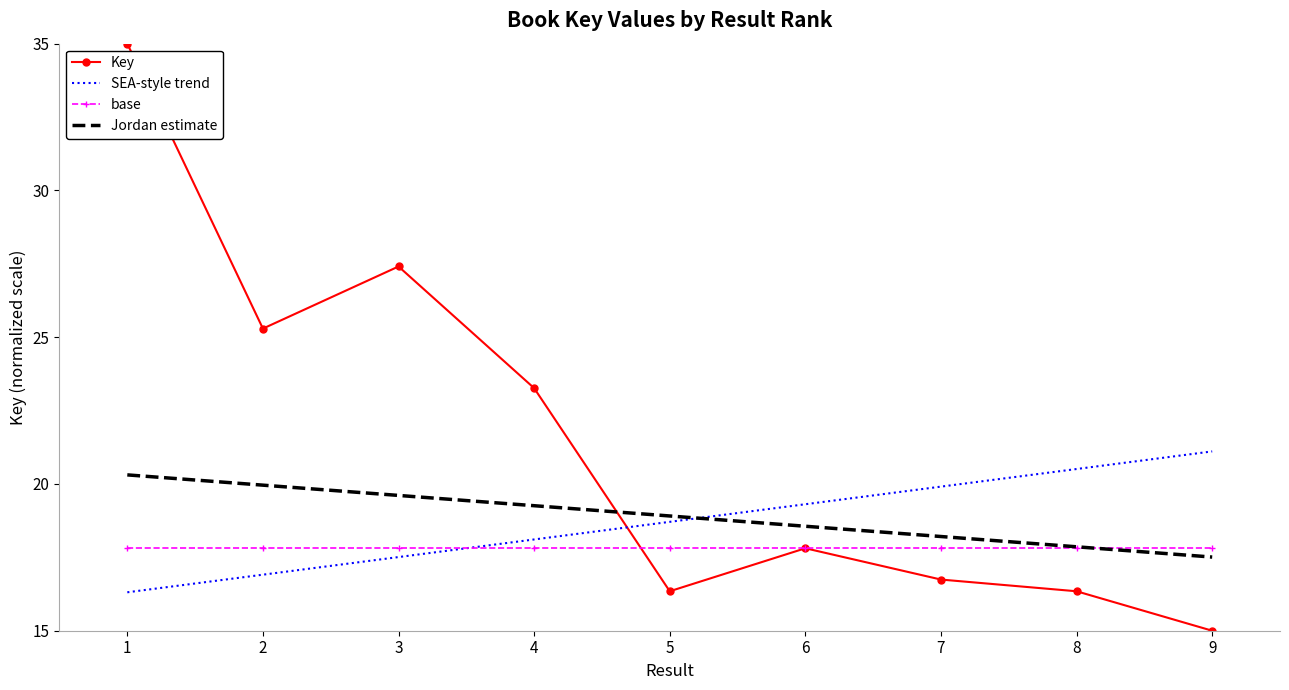

Reading left to right, transcribe all the data shown in this chart.

Key: 1=35.0	2=25.3	3=27.4	4=23.3	5=16.3	6=17.8	7=16.7	8=16.3	9=15.0
SEA-style trend: 1=16.3	2=16.9	3=17.5	4=18.1	5=18.7	6=19.3	7=19.9	8=20.5	9=21.1
base: 1=17.8	2=17.8	3=17.8	4=17.8	5=17.8	6=17.8	7=17.8	8=17.8	9=17.8
Jordan estimate: 1=20.3	2=20.0	3=19.6	4=19.3	5=18.9	6=18.6	7=18.2	8=17.9	9=17.5